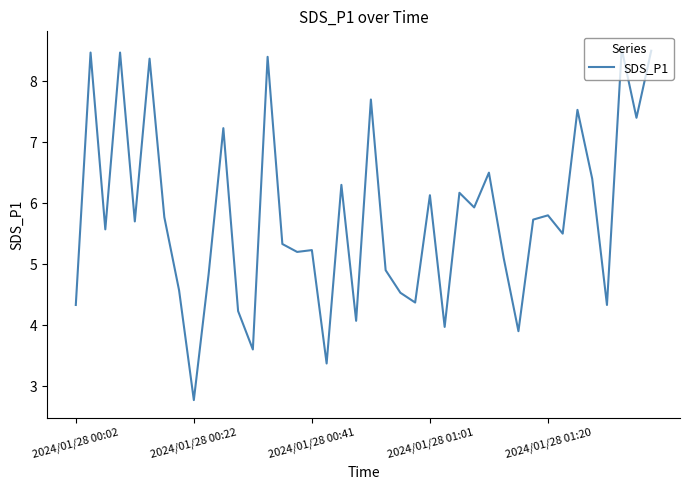

What is the difference between the maximum and minimum values?

5.8